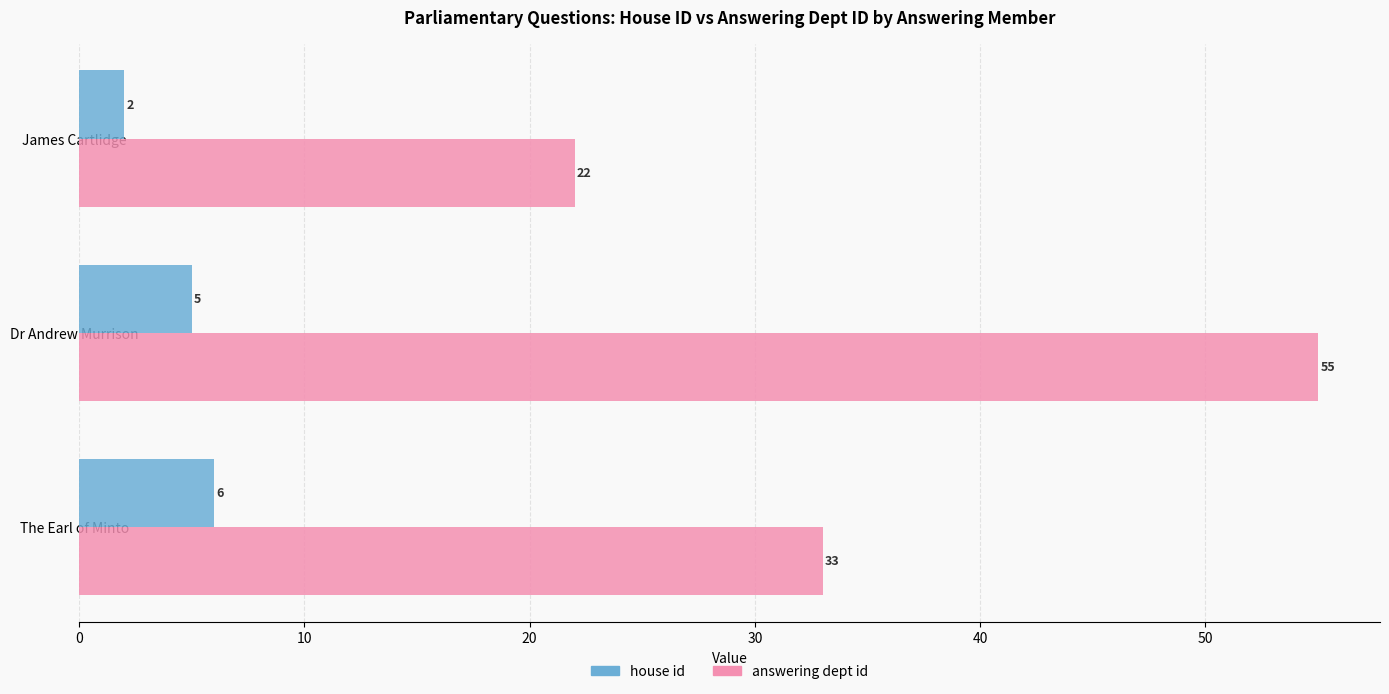

Which series has the widest spread of values?

answering dept id